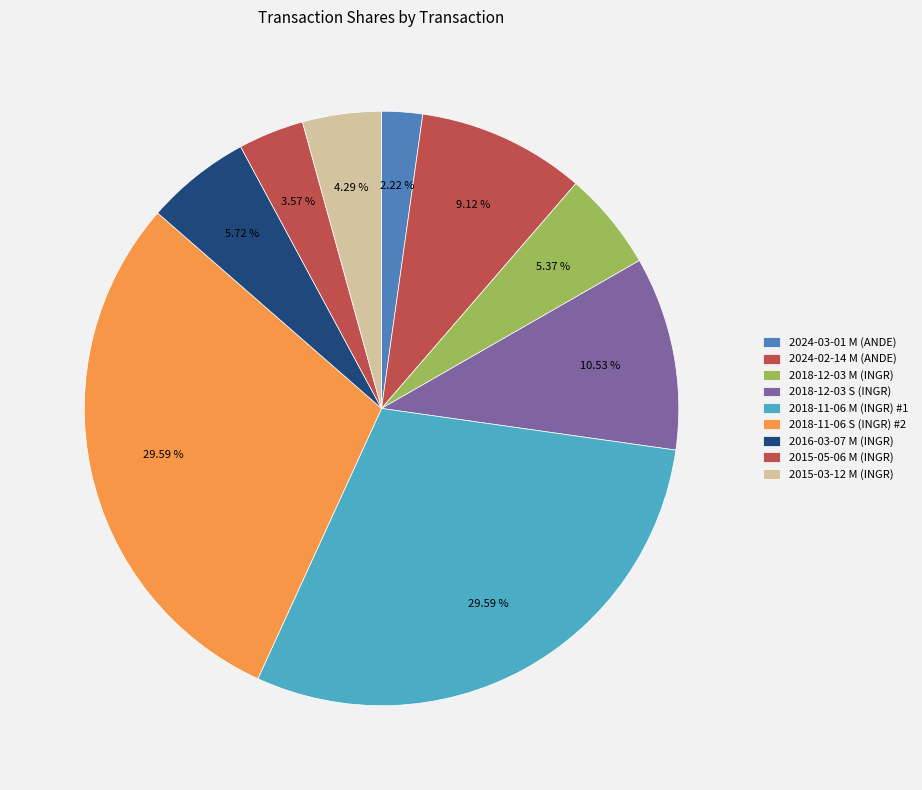

What is the ratio of the value at 2018-12-03 S (INGR) to the value at 2018-12-03 M (INGR)?

2.0